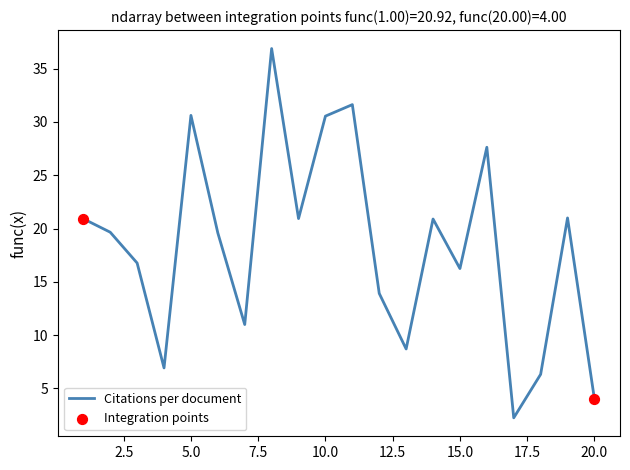

What is the difference between the maximum and minimum values?

34.6